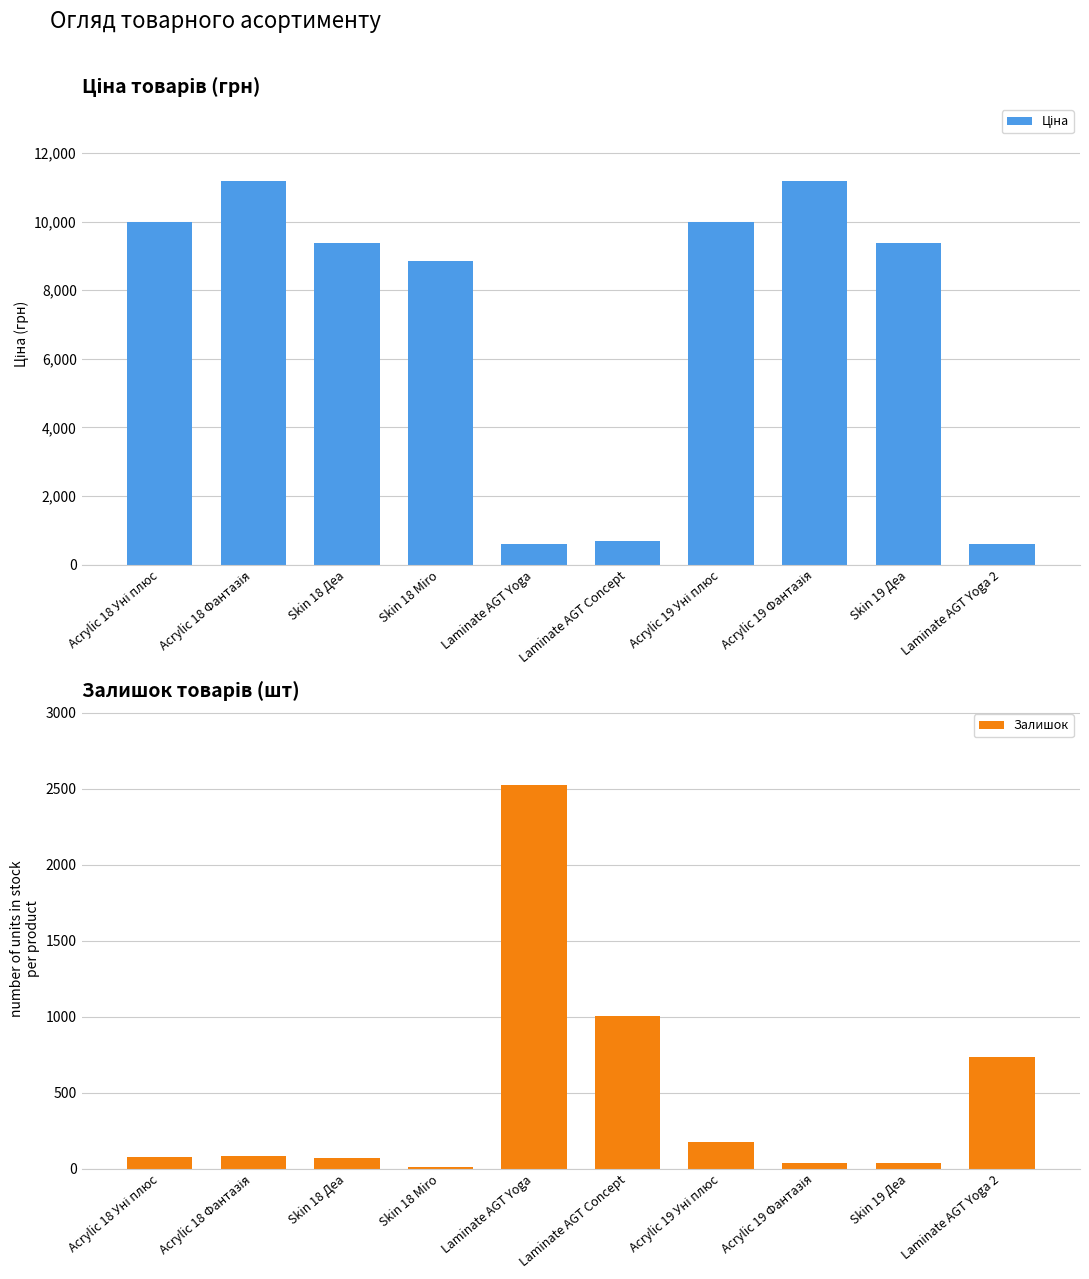

What is the difference between the maximum and minimum values in the Залишок series?

2514